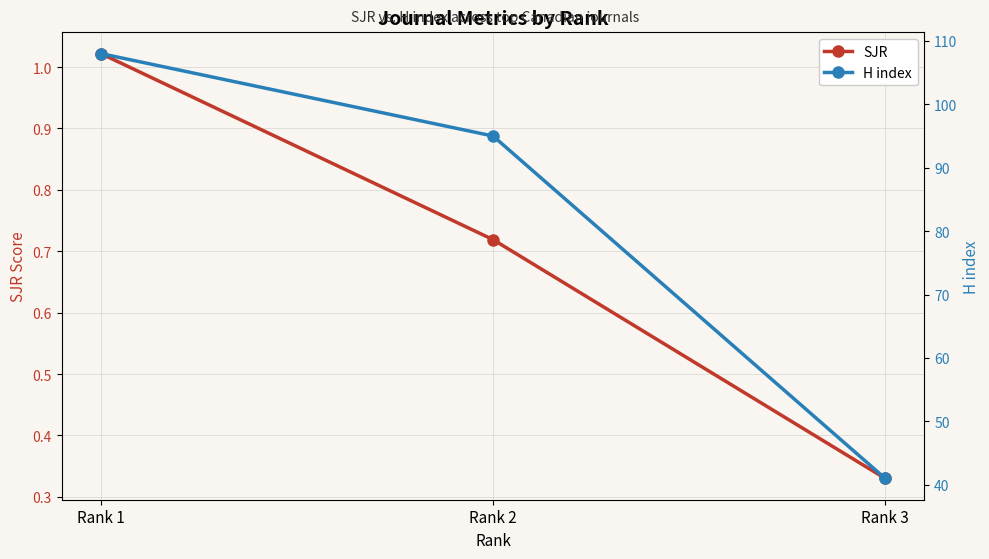

Which series has the widest spread of values?

H index